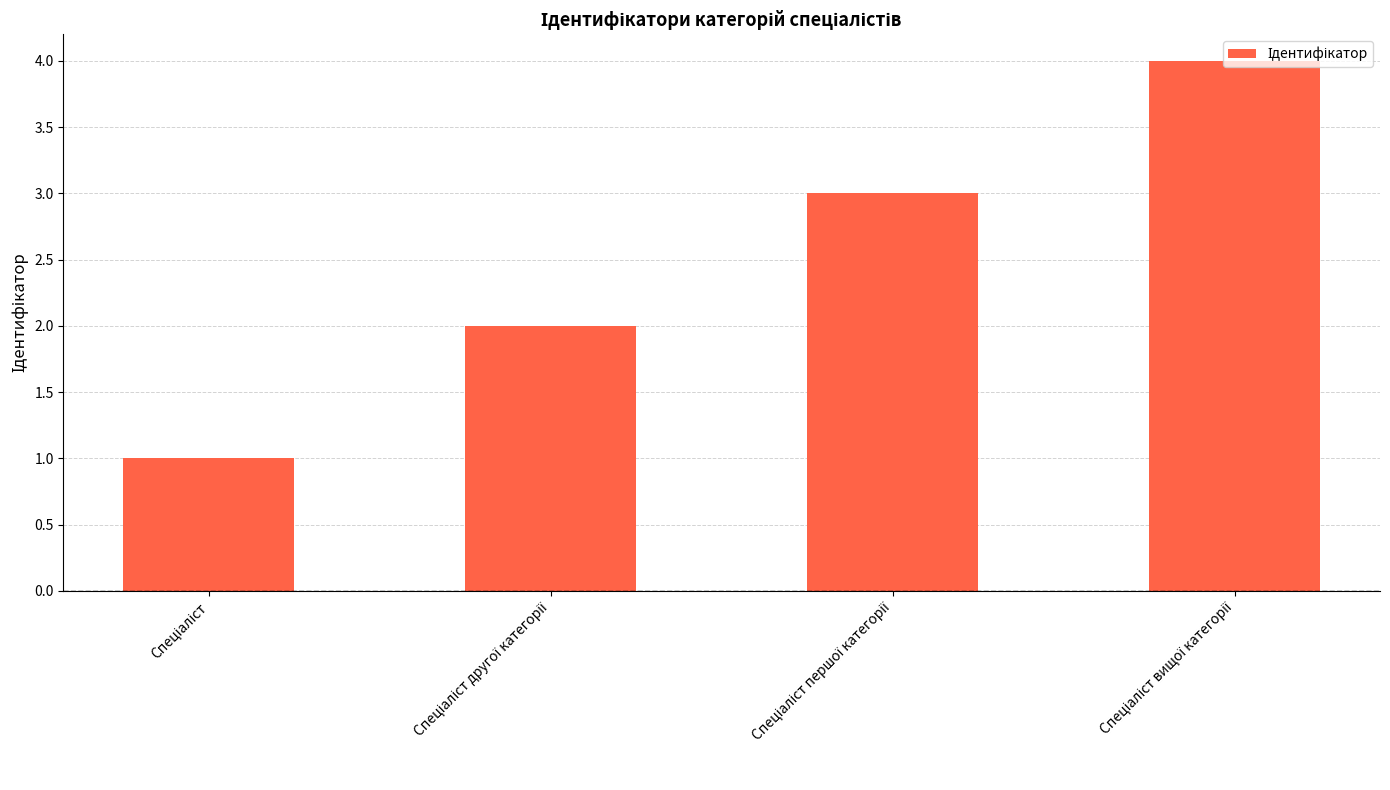

What is the greatest value displayed?

4